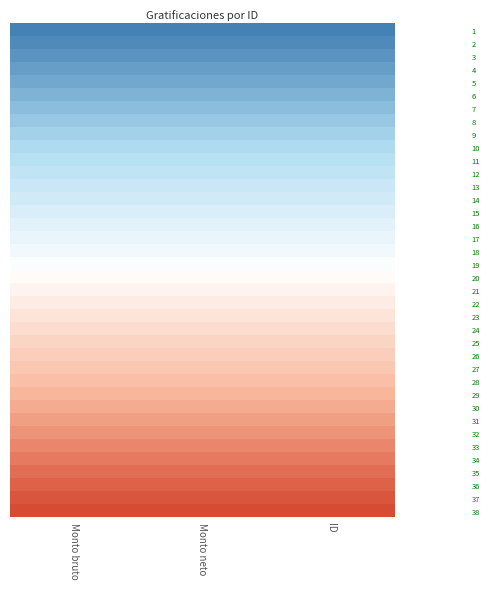

Rank the series at Monto neto from lowest to highest value.

1, 2, 3, 4, 5, 6, 7, 8, 9, 10, 11, 12, 13, 14, 15, 16, 17, 18, 19, 20, 21, 22, 23, 24, 25, 26, 27, 28, 29, 30, 31, 32, 33, 34, 35, 36, 37, 38